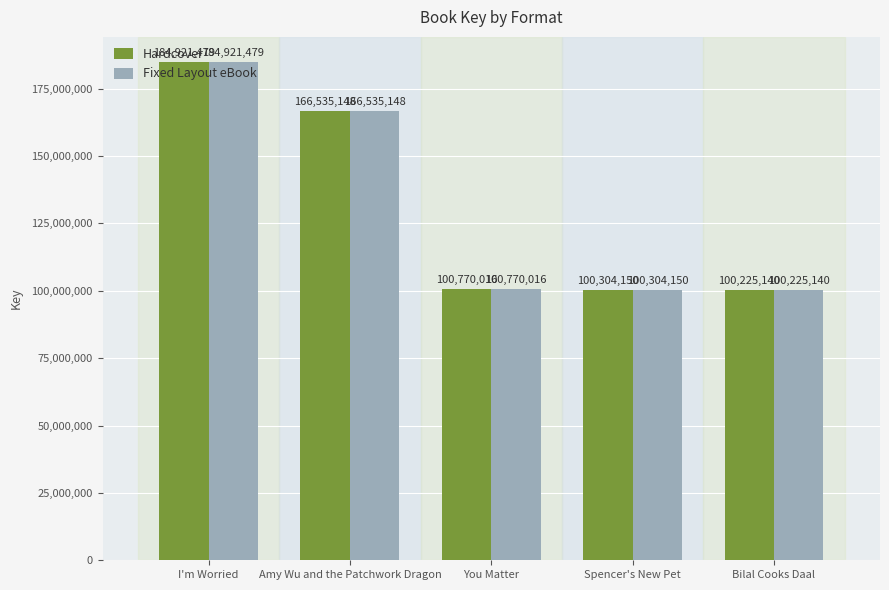

At which label does Hardcover reach its peak?

I'm Worried